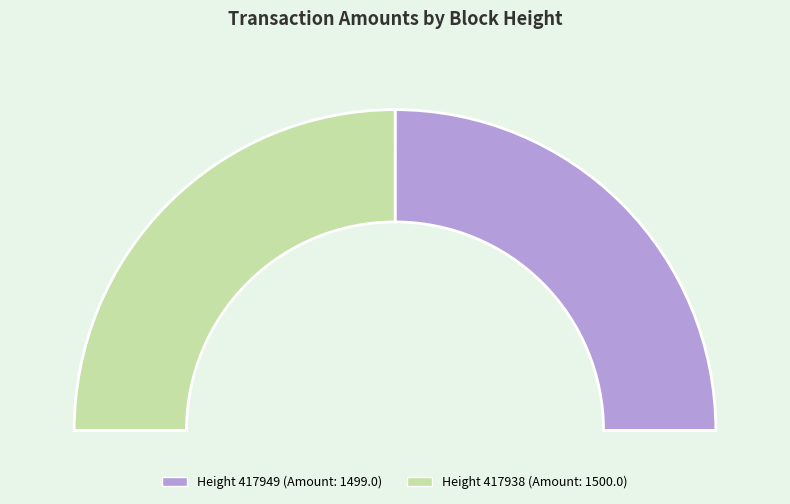

Approximately how many times larger is the value at 417938 compared to 417949?

1.0